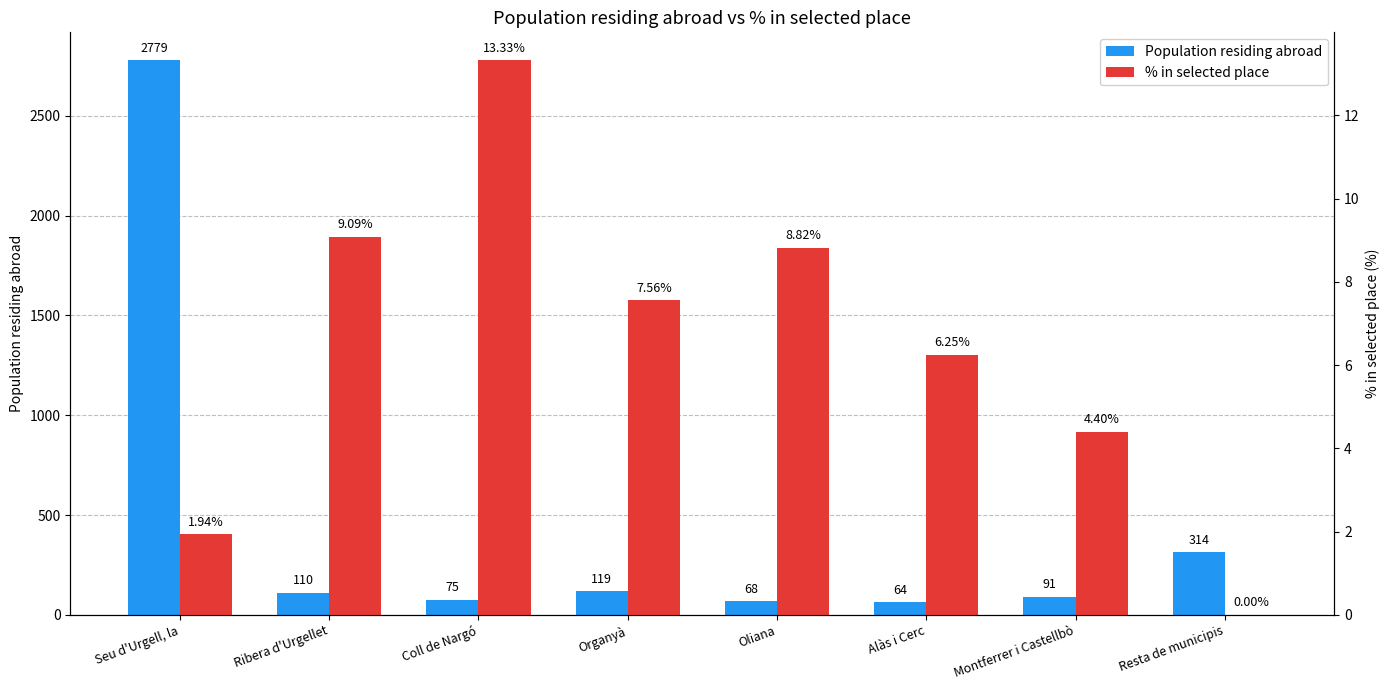

Which series has the largest range (max minus min)?

Population residing abroad